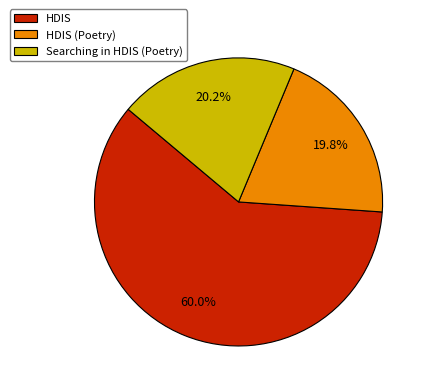

How much of the chart is everything except HDIS?

40.0%